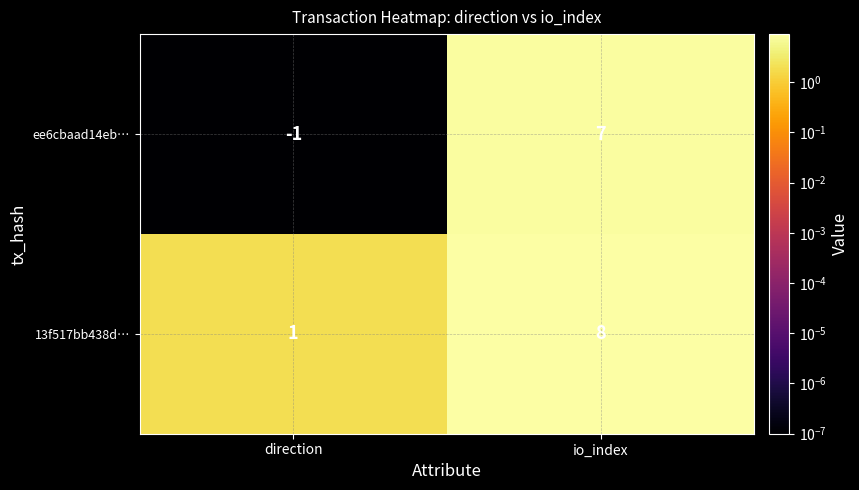

Rank the series at direction from lowest to highest value.

ee6cbaad14eb…, 13f517bb438d…